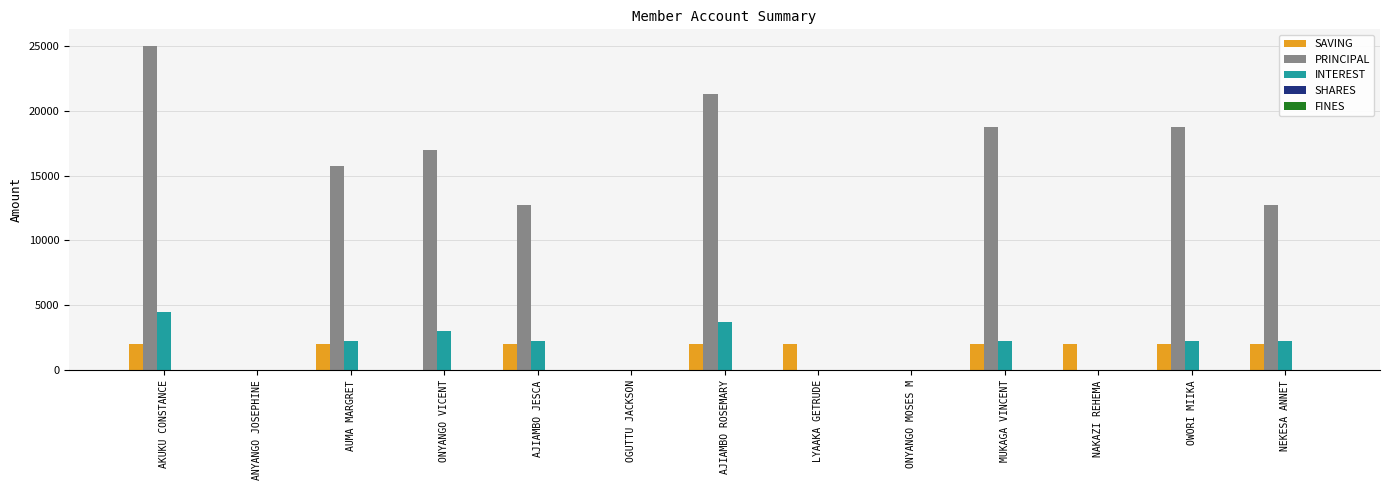

Is it true that INTEREST equals 0 at NAKAZI REHEMA?

True